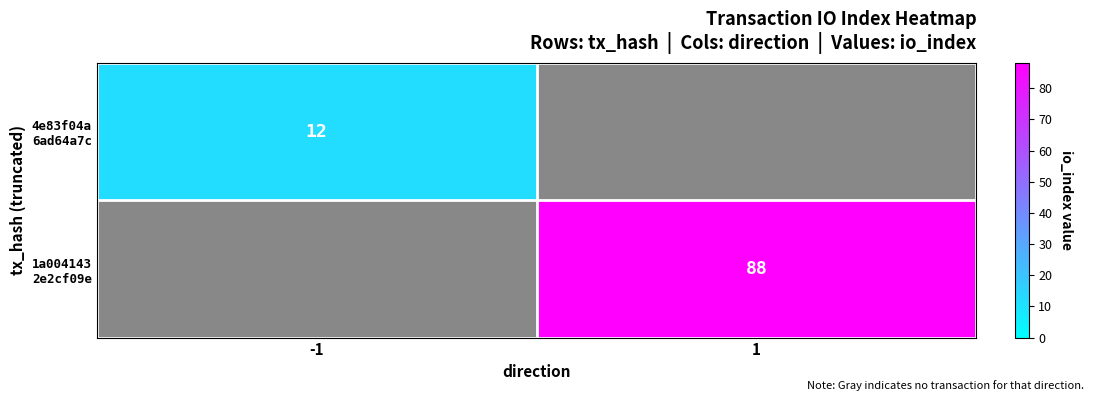

At which label is 4e83f04a 6ad64a7c closest to 12?

-1